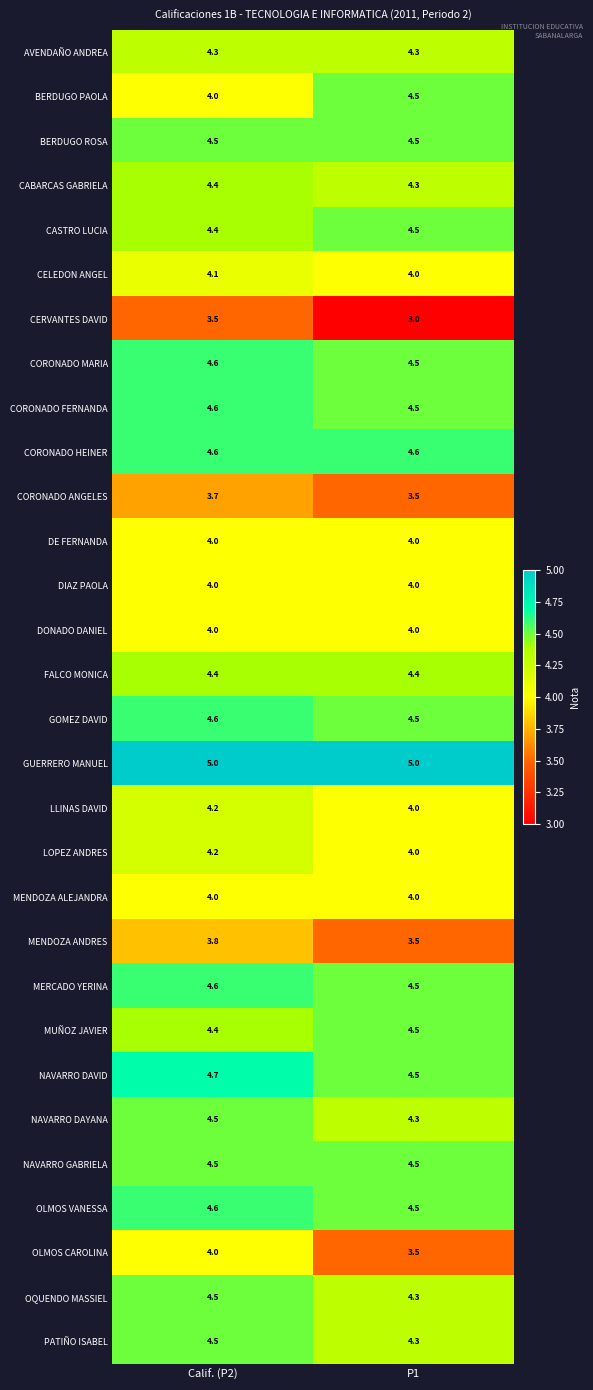

What is the sum of the CORONADO MARIA values at P1 and Calif. (P2)?

9.1